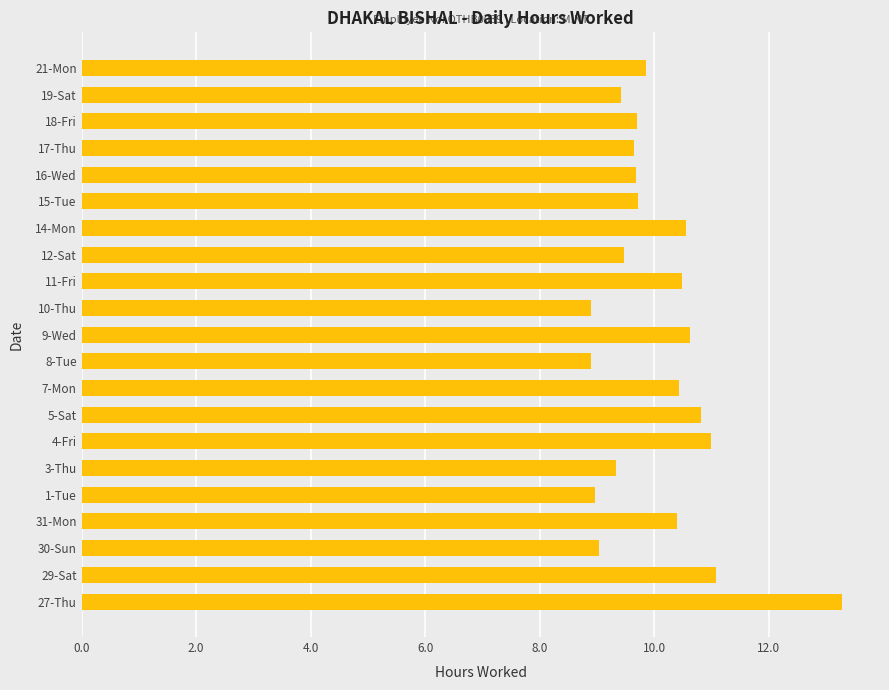

What is the ratio of the value at 17-Thu to the value at 14-Mon?

0.9